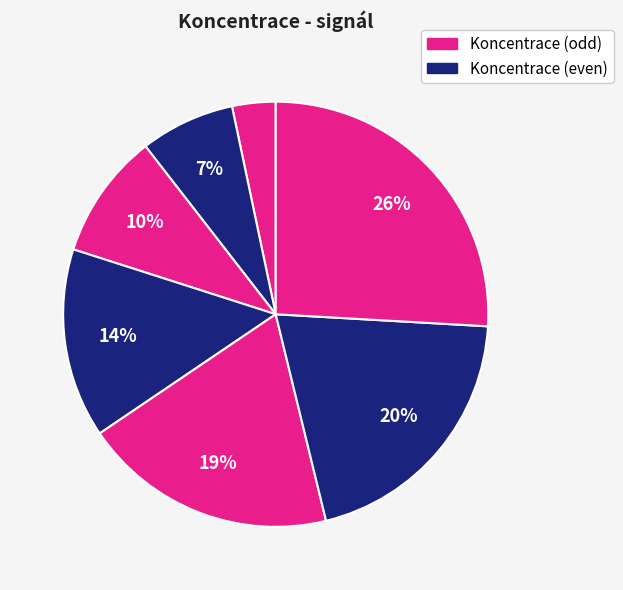

To the nearest percent, what is the average slice percentage?

14%